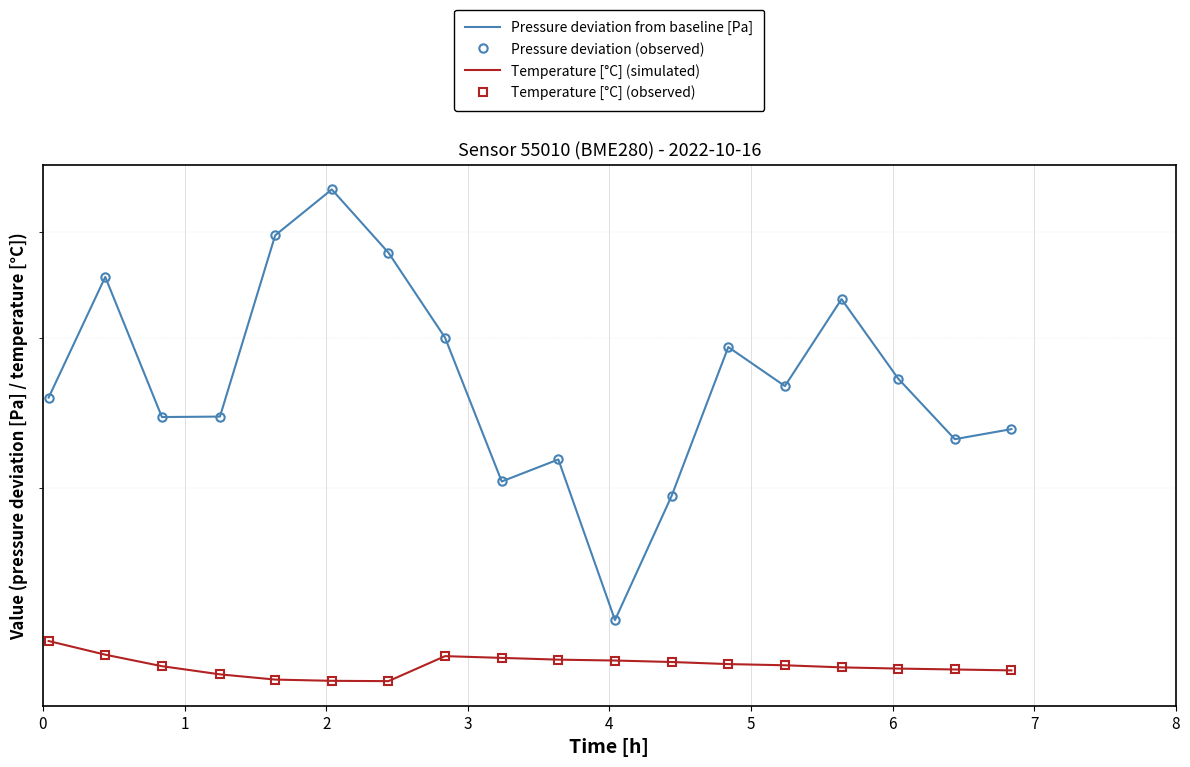

What is the maximum value shown in the chart?

44.9